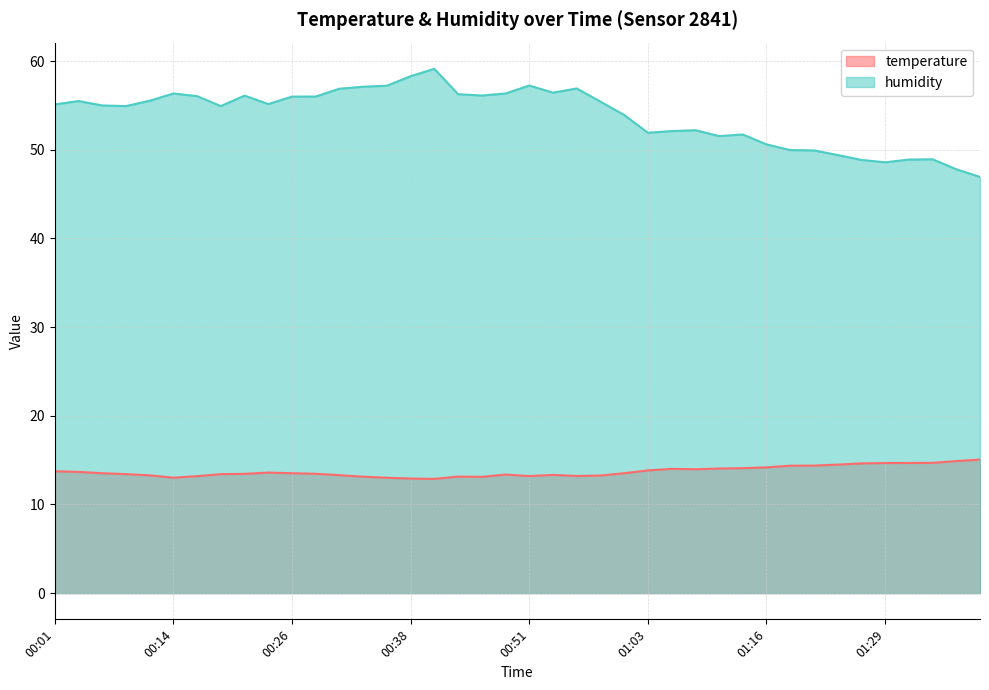

Where is the first local minimum for humidity?

00:09